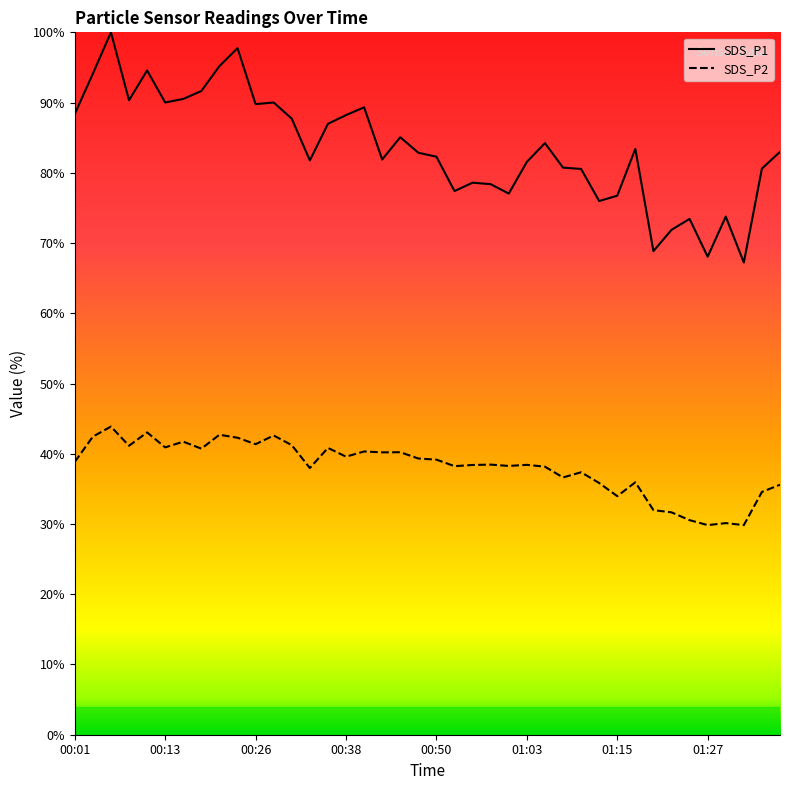

Reading left to right, what are all the values shown in this chart?

SDS_P1: 88.4	94.1	100.0	90.3	94.6	90.0	90.5	91.6	95.2	97.7	89.8	90.0	87.7	81.8	87.0	88.2	89.3	81.9	85.1	82.9	82.3	77.4	78.6	78.4	77.0	81.6	84.2	80.7	80.5	76.0	76.7	83.4	68.8	71.9	73.4	68.1	73.8	67.2	80.6	83.0
SDS_P2: 38.8	42.4	43.9	41.1	43.0	40.9	41.7	40.7	42.7	42.3	41.4	42.6	41.2	38.0	40.8	39.6	40.3	40.2	40.2	39.3	39.2	38.2	38.4	38.5	38.3	38.4	38.2	36.6	37.4	35.8	34.0	35.9	32.0	31.7	30.5	29.8	30.1	29.8	34.6	35.6